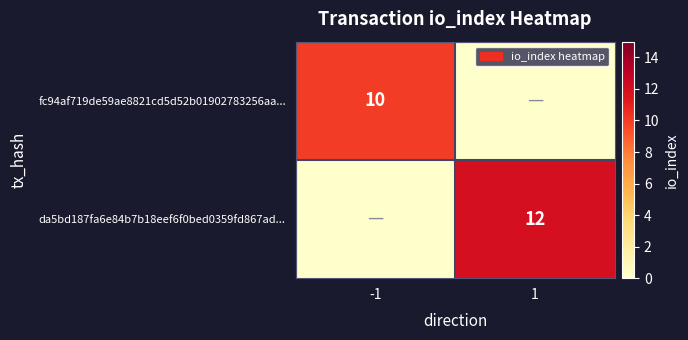

What is the spread (max minus min) of values at 1?

12